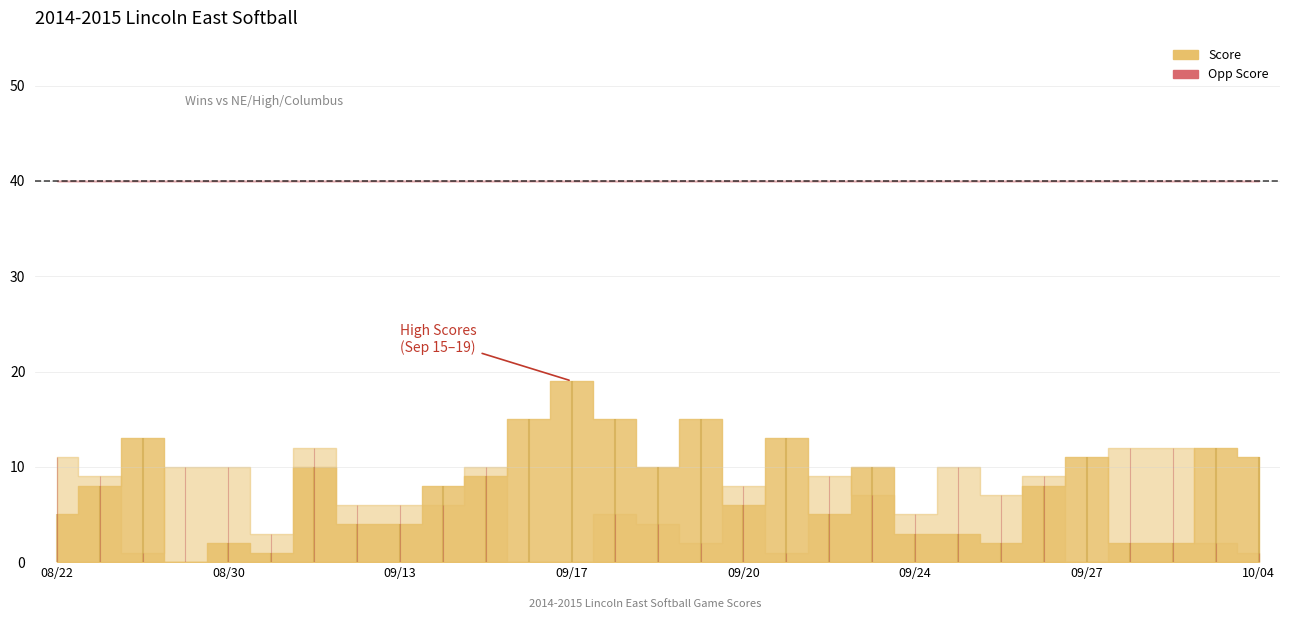

How many data points in Score are less than 8?

13